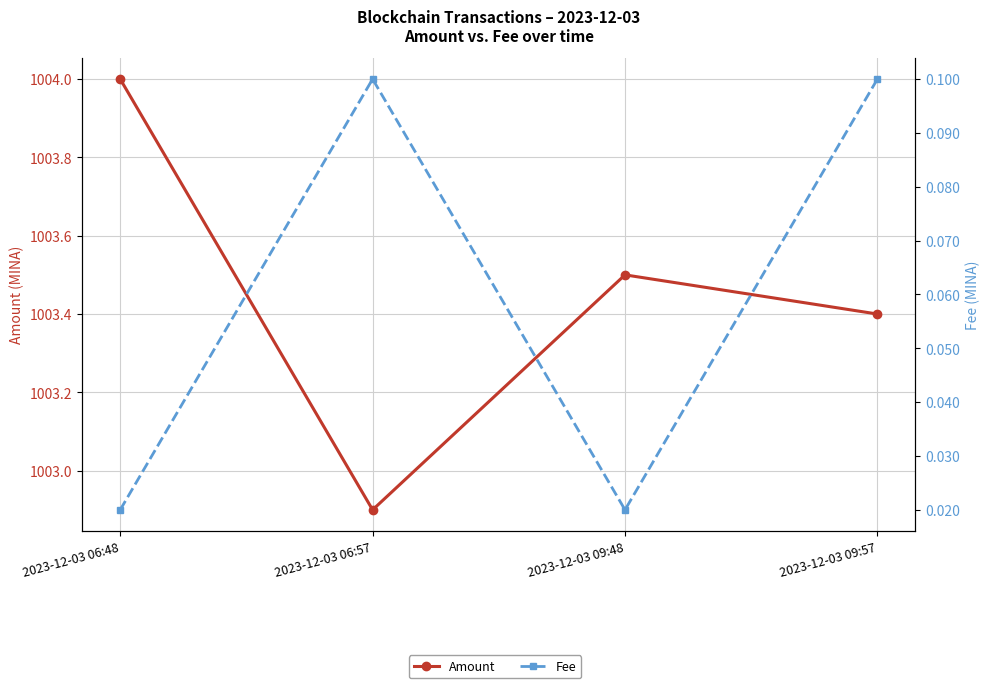

The Amount series shows 423.7 at 2023-12-03 06:57. True or false?

False